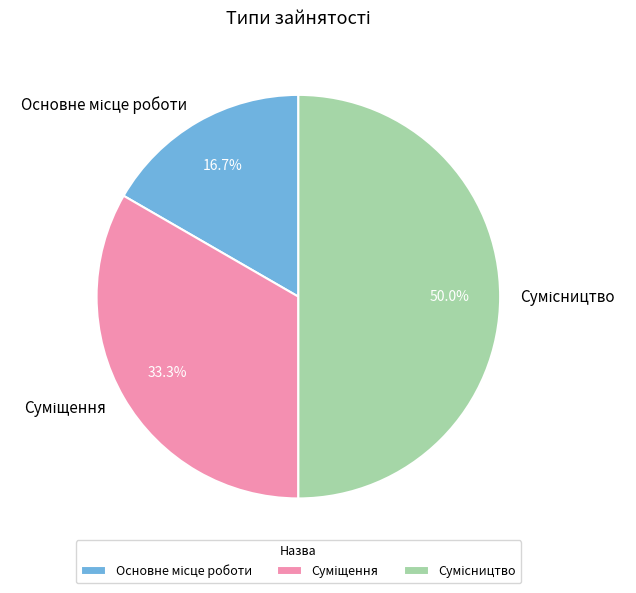

What is the largest slice in the pie chart?

Сумісництво